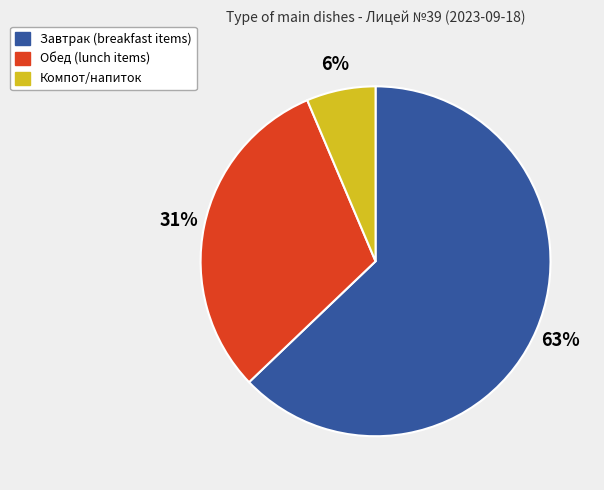

Between Обед (lunch items) and Компот/напиток, which is larger?

Обед (lunch items)